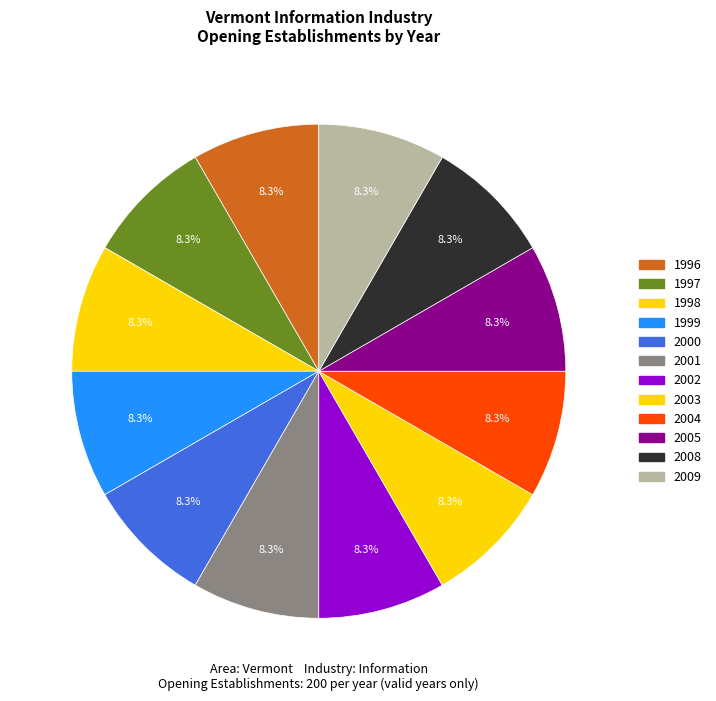

Count the number of slices in the pie.

12